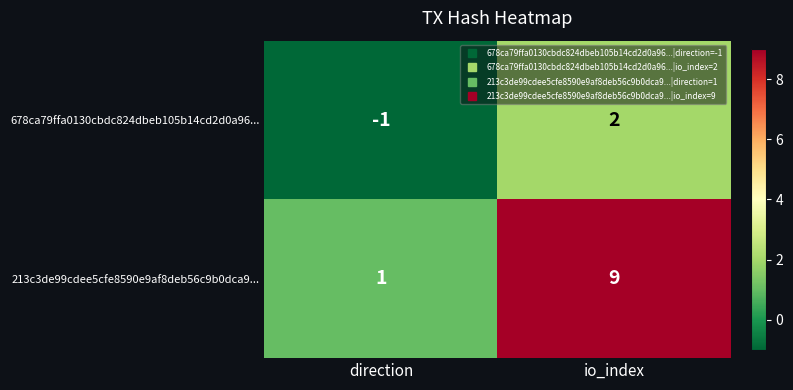

What is the sum of all 213c3de99cdee5cfe8590e9af8deb56c9b0dca9... values?

10